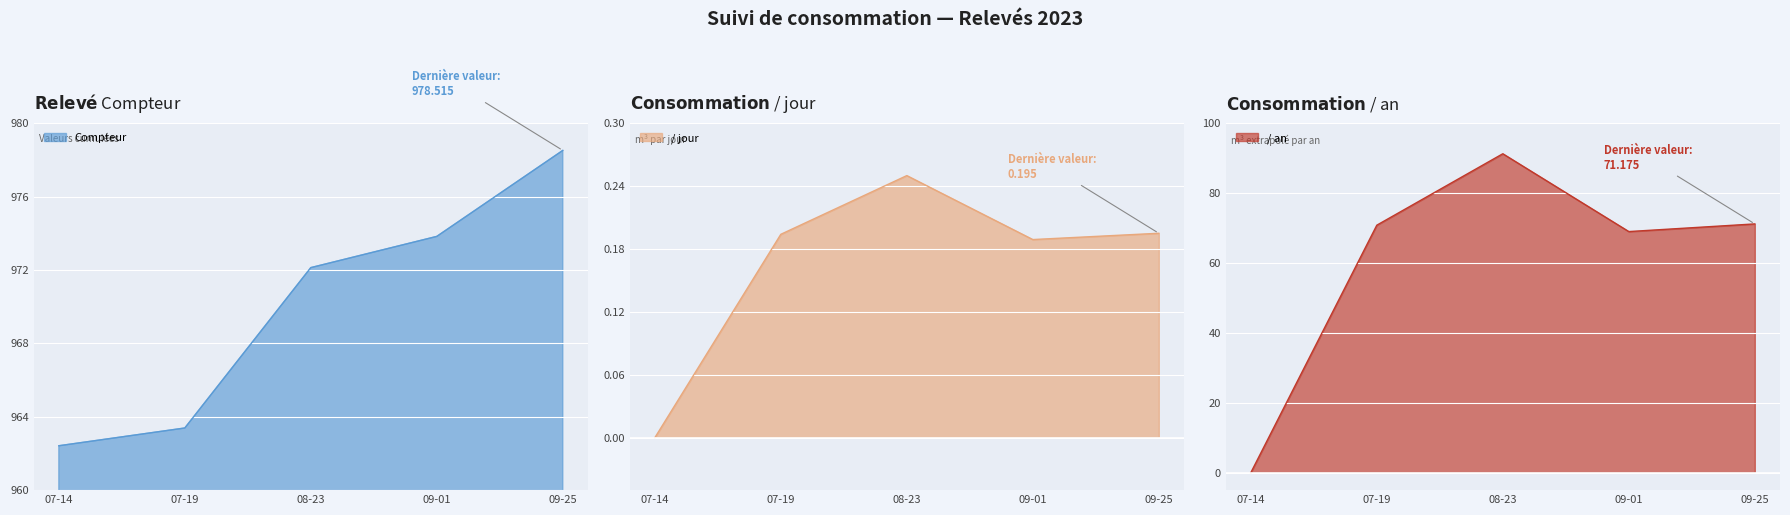

At how many categories does at least one series exceed 378?

5